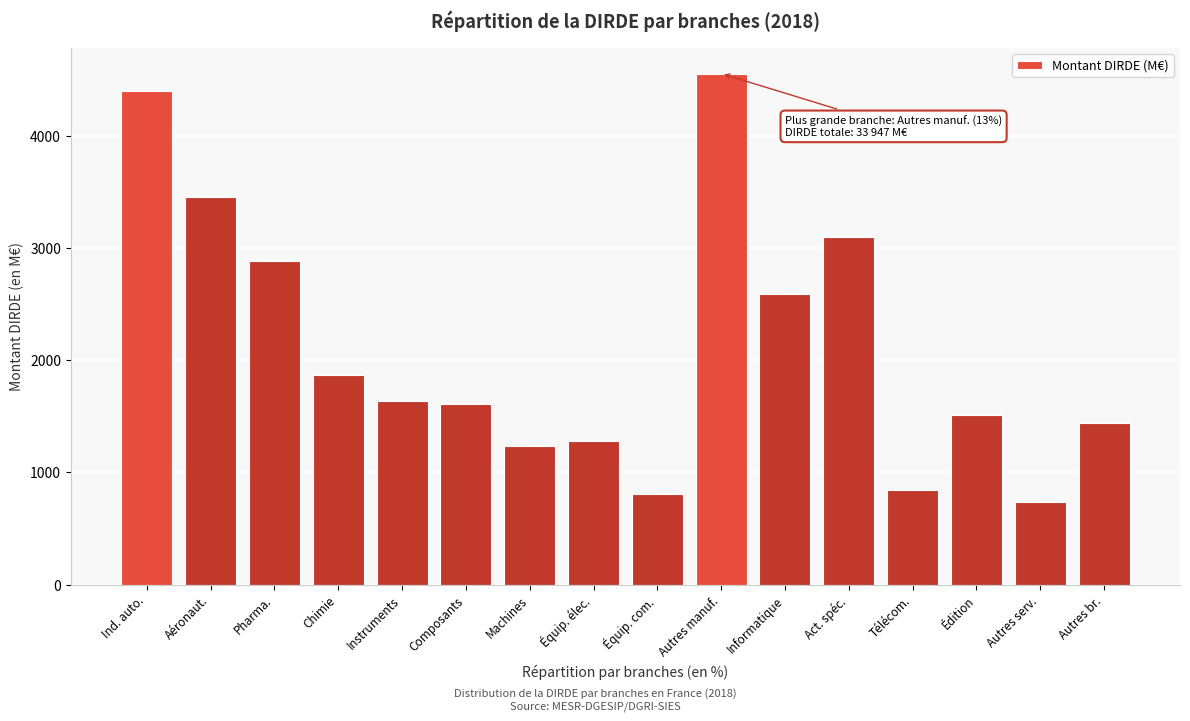

Reading left to right, list all the values displayed in this chart.

4401	3452	2883	1868	1637	1610	1239	1277	810	4554	2587	3093	845	1514	737	1440